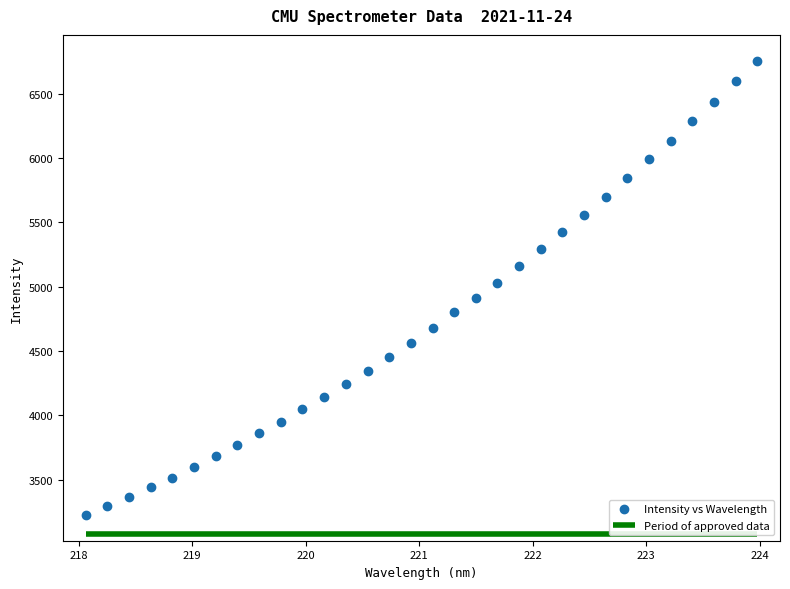

What is the range of X values (max minus min)?

5.9